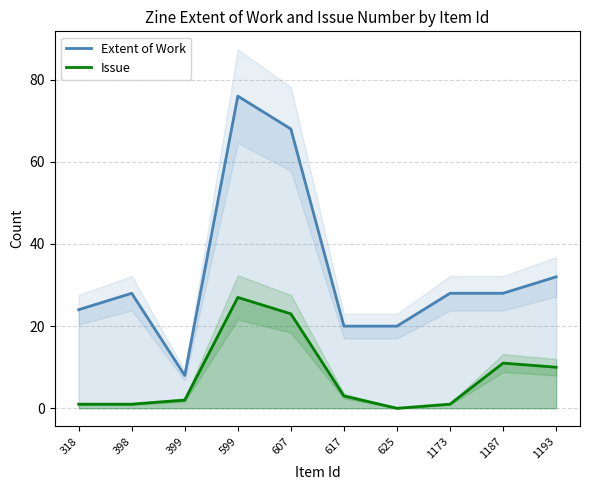

How many values in the Issue series exceed 3?

4